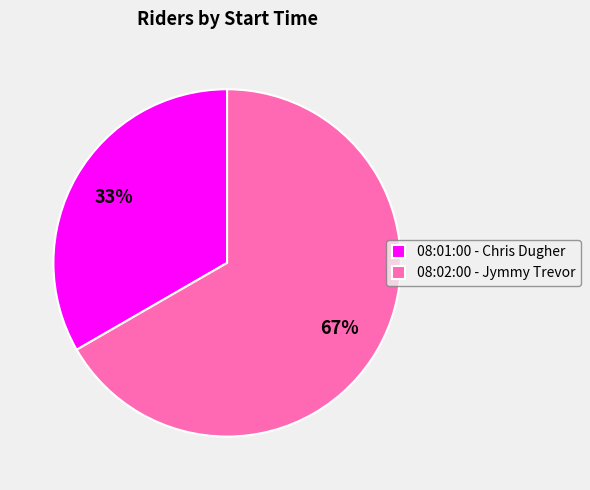

Which category has the biggest portion of the pie?

08:02:00